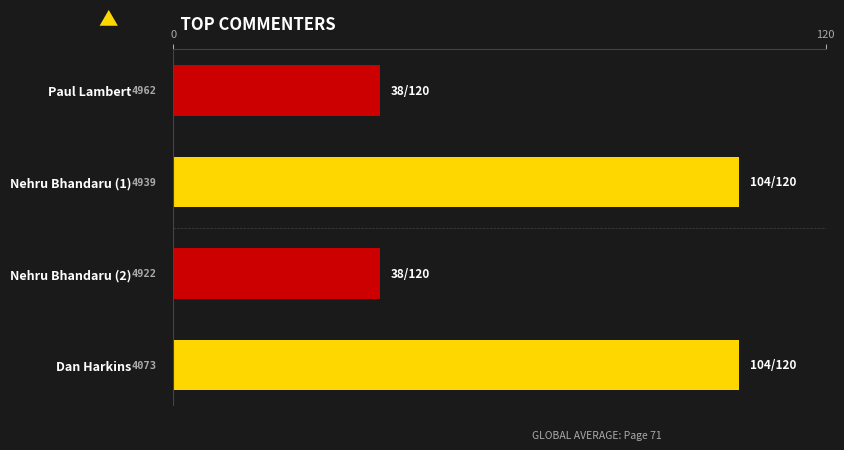

What is the greatest value displayed?

104